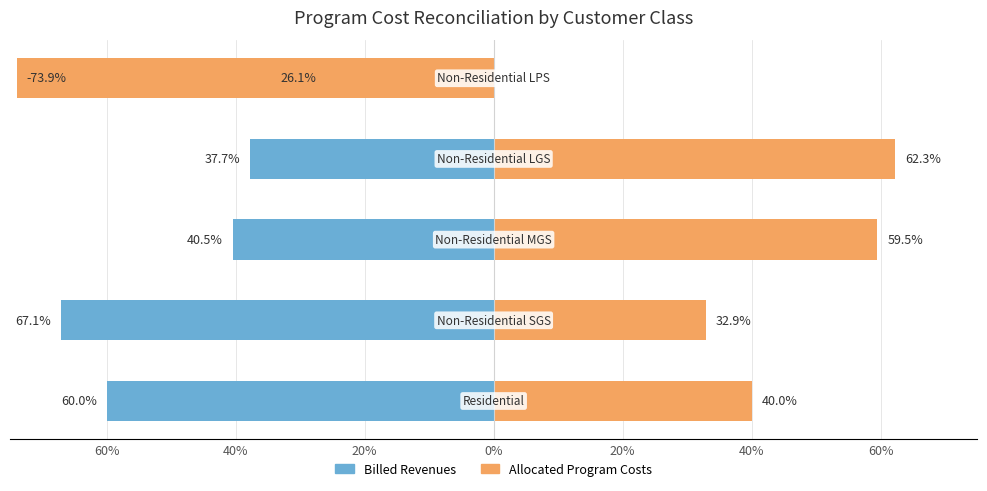

Reading right to left, what are all the values shown in this chart?

Billed Revenues: -26.1	-37.7	-40.5	-67.1	-60.0
Allocated Program Costs: -73.9	62.3	59.5	32.9	40.0